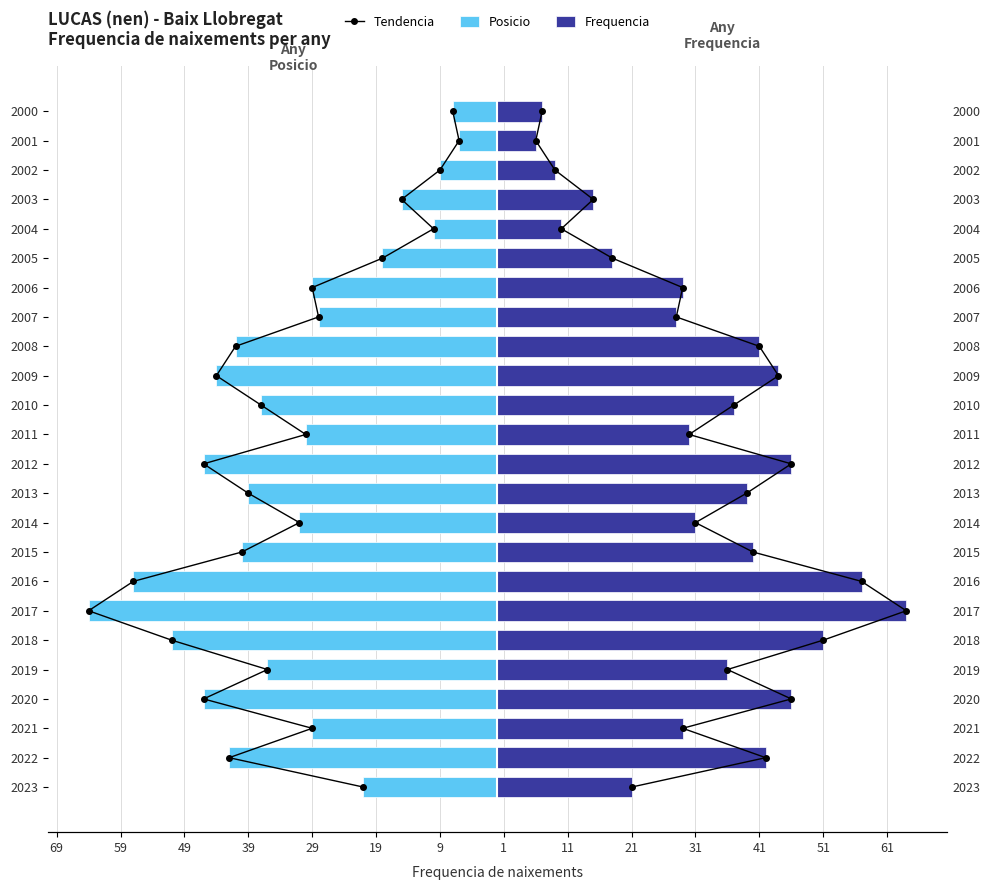

Which series has the largest range (max minus min)?

Posicio